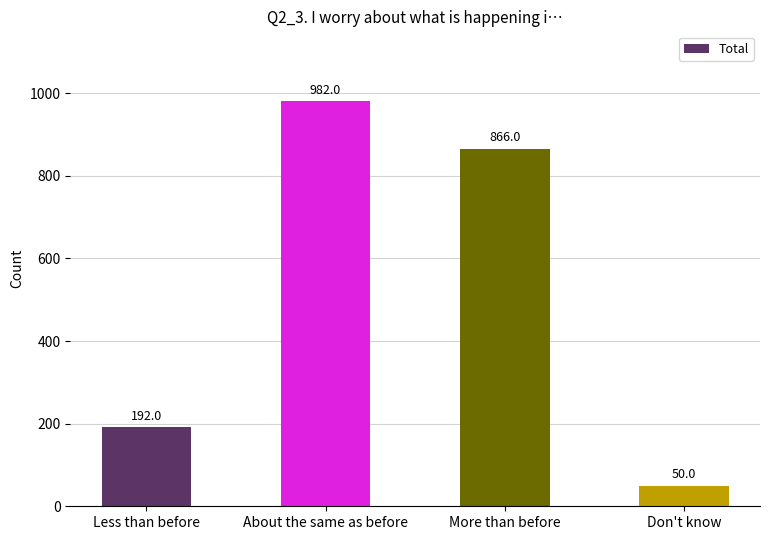

What is the sum of all values?

2090